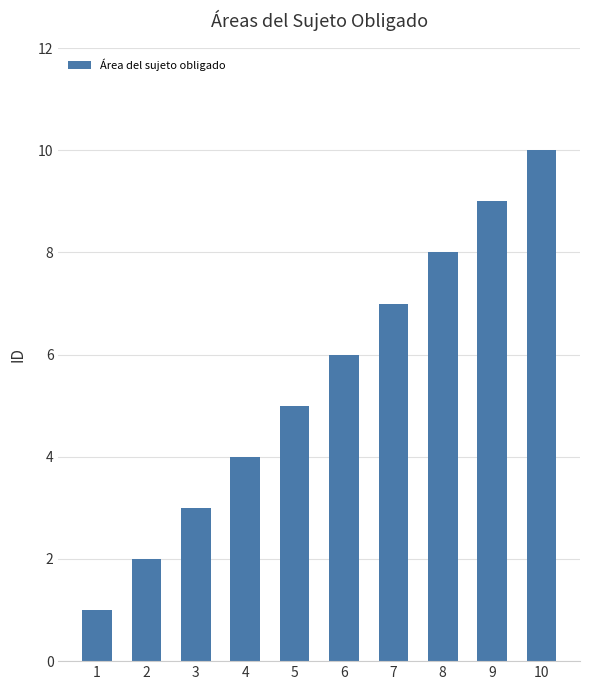

What is the change in value from 4 to 8?

+4